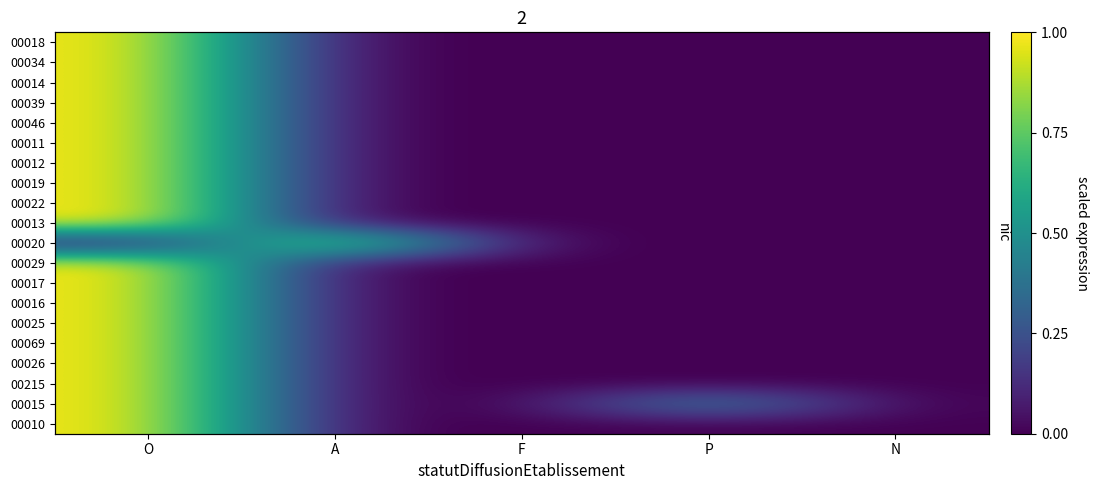

The 00026 series shows 0.0 at N. True or false?

True